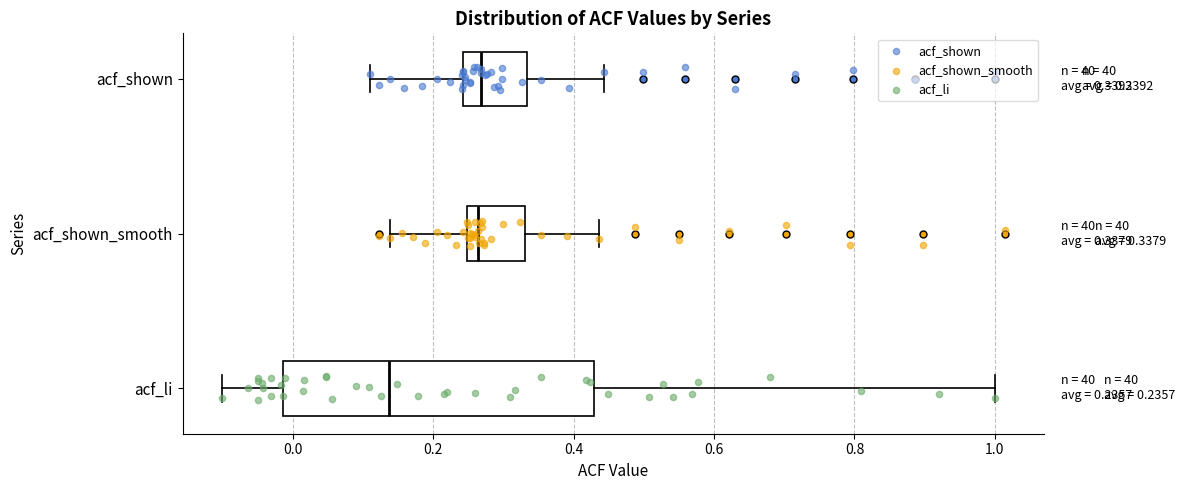

Comparing the boxes themselves (not the whiskers), which one is the widest?

acf_li